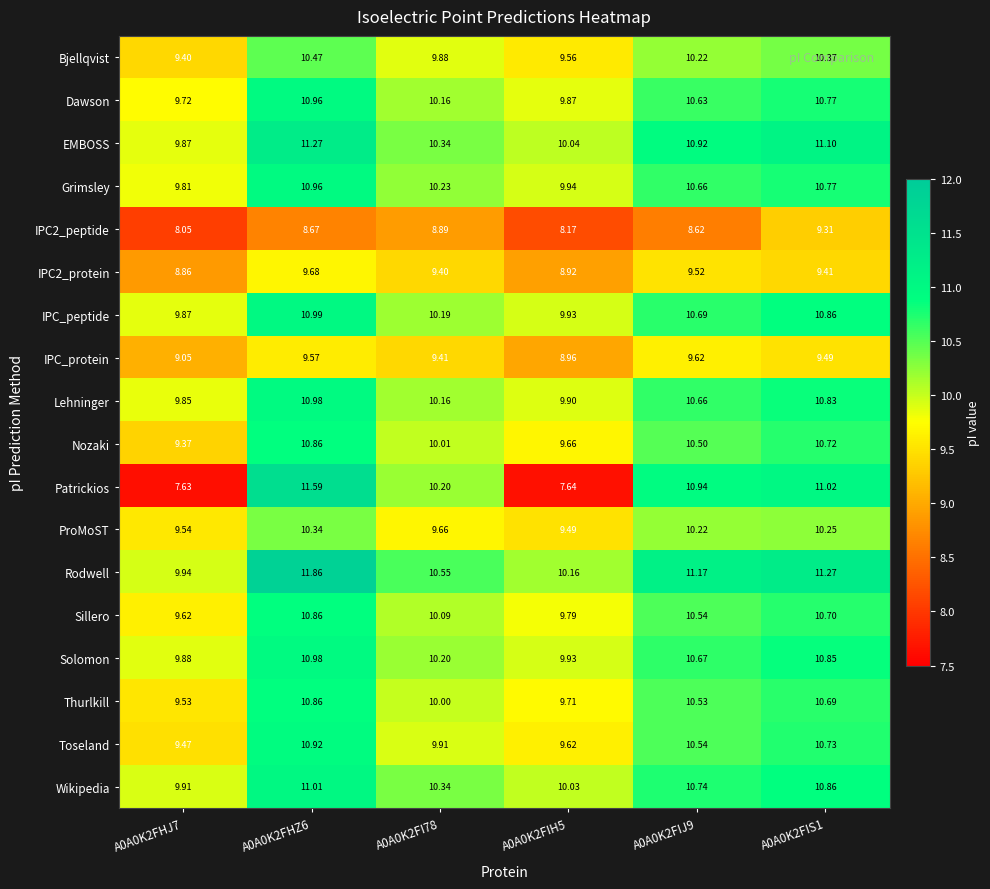

What is the total value across all series at A0A0K2FIS1?

190.0